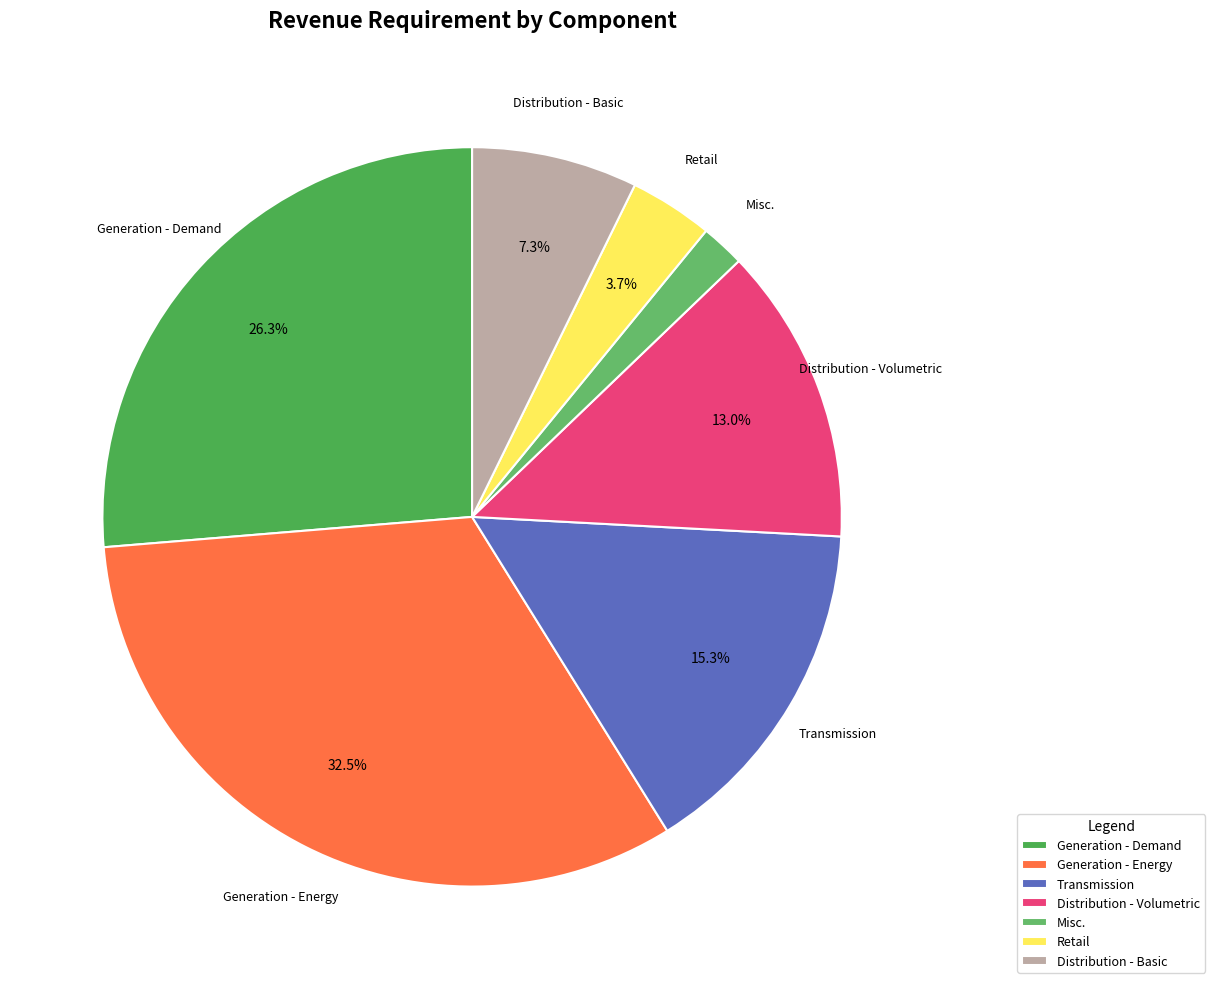

Does Distribution - Basic account for over 50% of the chart?

No